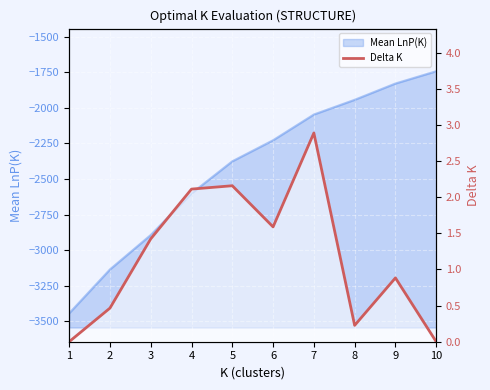

How many positive values are there?

8